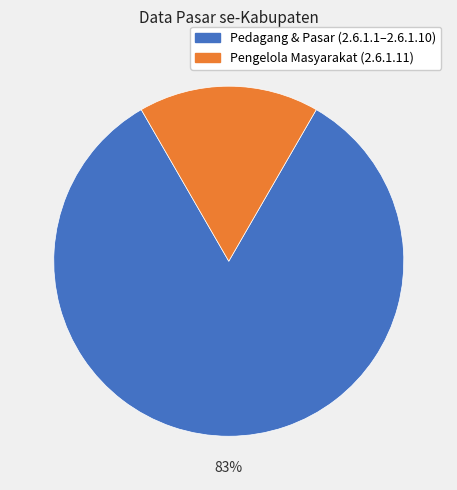

To the nearest percent, what is the average slice percentage?

50%